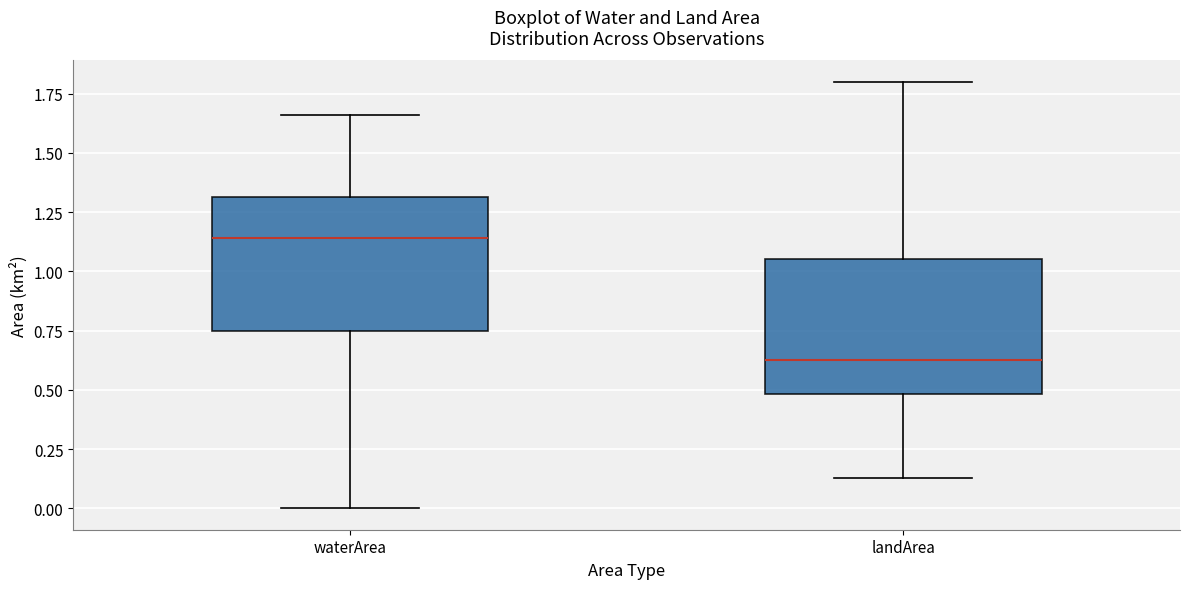

Which box's median line is the lowest?

landArea